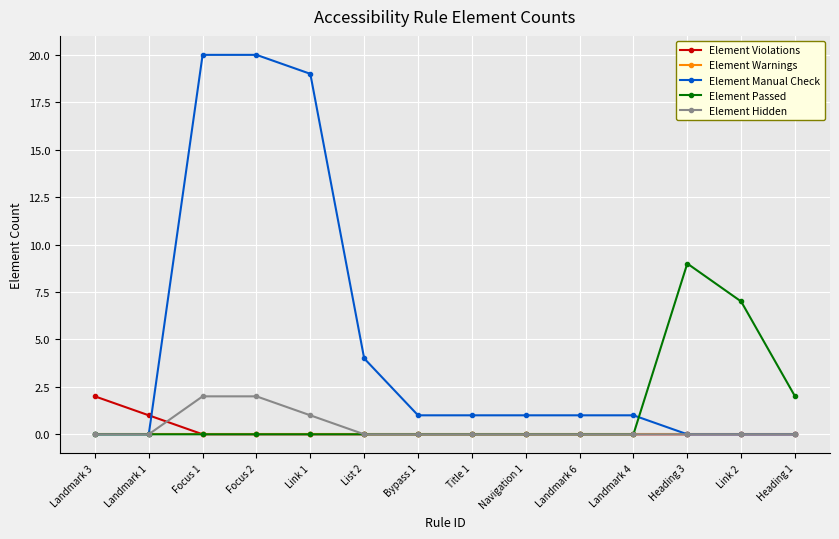

Reading left to right, list all the values displayed in this chart.

Element Violations: 2	1	0	0	0	0	0	0	0	0	0	0	0	0
Element Warnings: 0	0	0	0	0	0	0	0	0	0	0	0	0	0
Element Manual Check: 0	0	20	20	19	4	1	1	1	1	1	0	0	0
Element Passed: 0	0	0	0	0	0	0	0	0	0	0	9	7	2
Element Hidden: 0	0	2	2	1	0	0	0	0	0	0	0	0	0